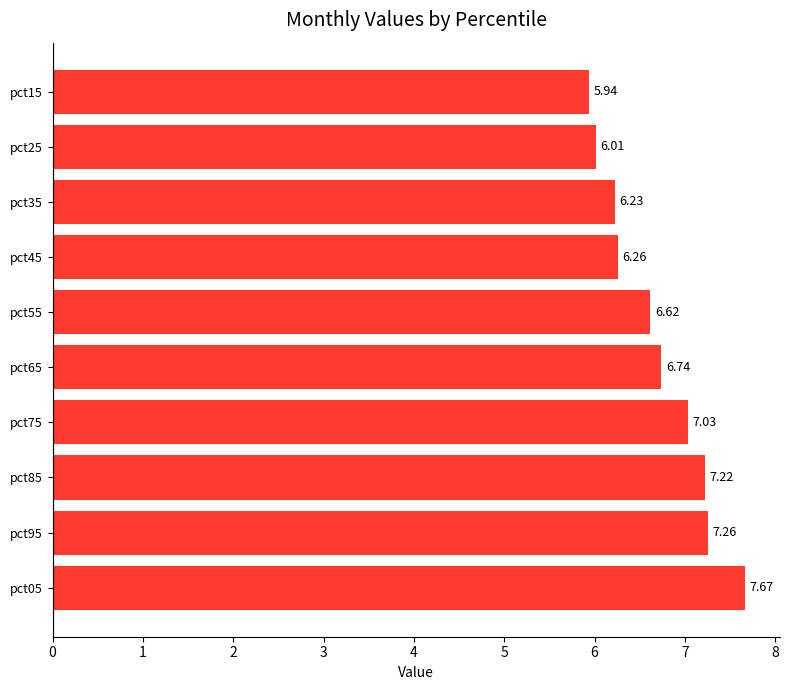

Between pct45 and pct75, which is larger?

pct75